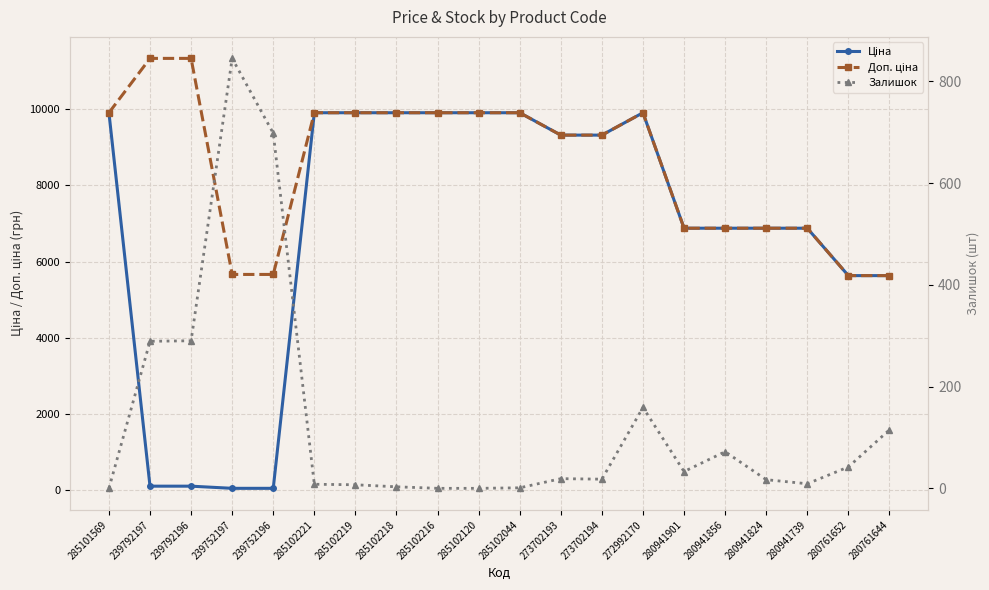

What position from the left is 285102219?

7